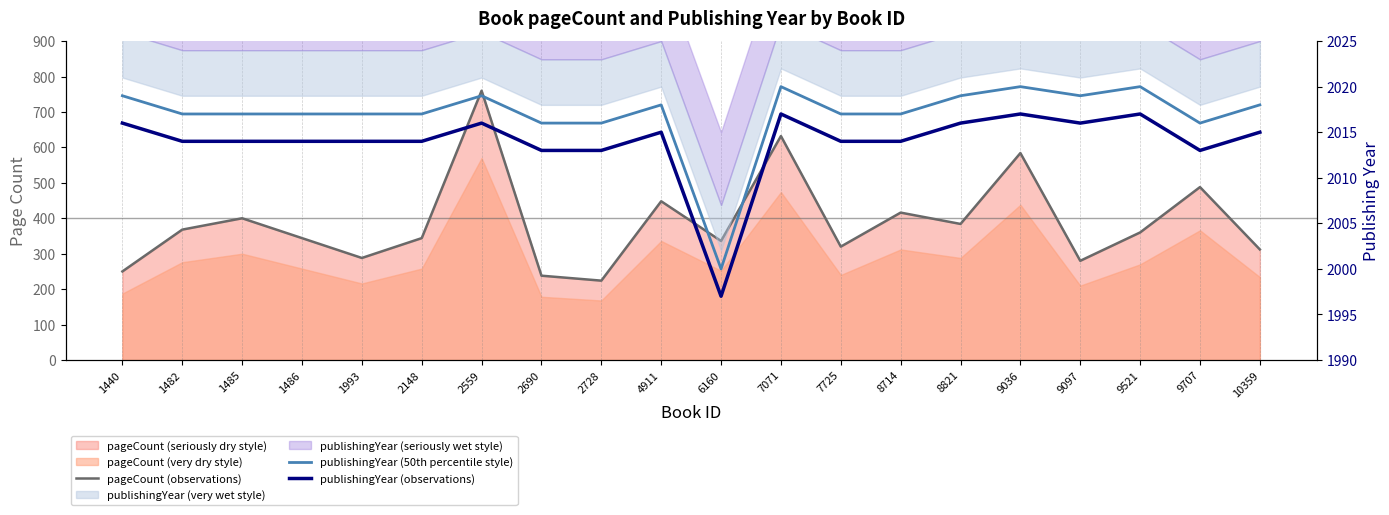

At which label does publishingYear (50th percentile style) reach its minimum?

6160